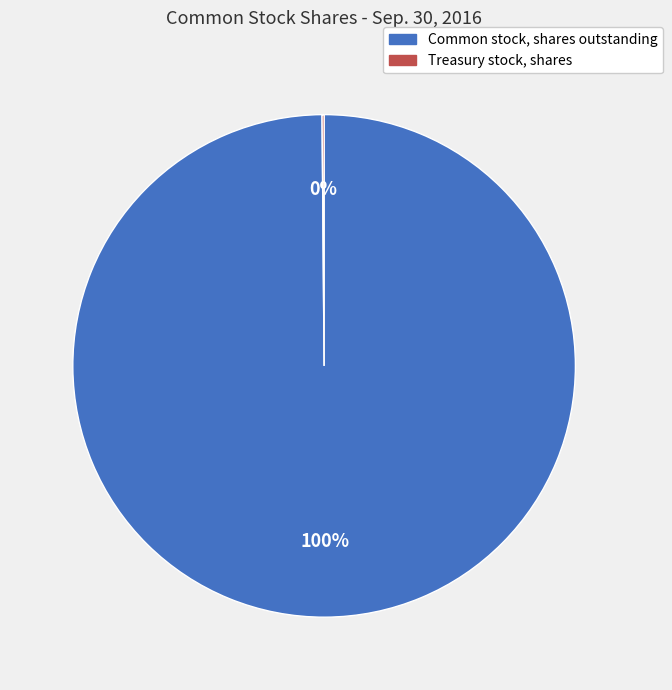

To the nearest percent, what is the difference between the largest and smallest slice percentages?

100%